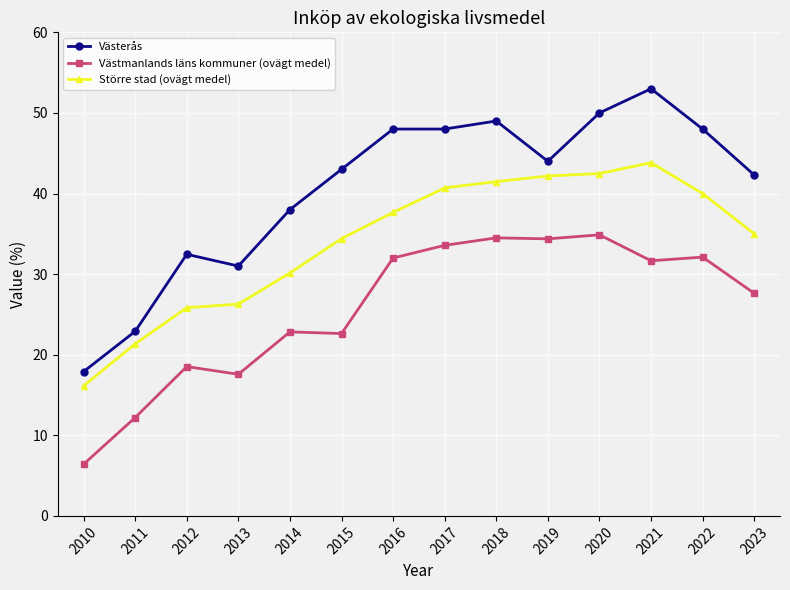

What is the sum of the Västmanlands läns kommuner (ovägt medel) values at 2023 and 2021?

59.3